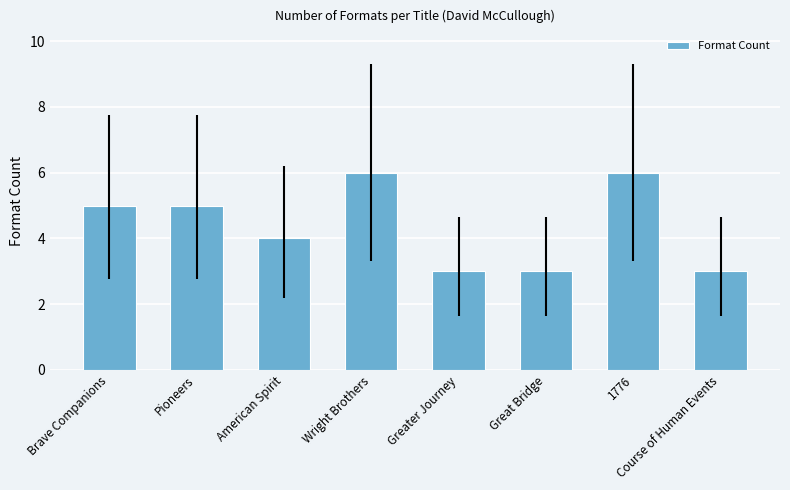

Are the bars grouped side by side (vs. stacked)?

No